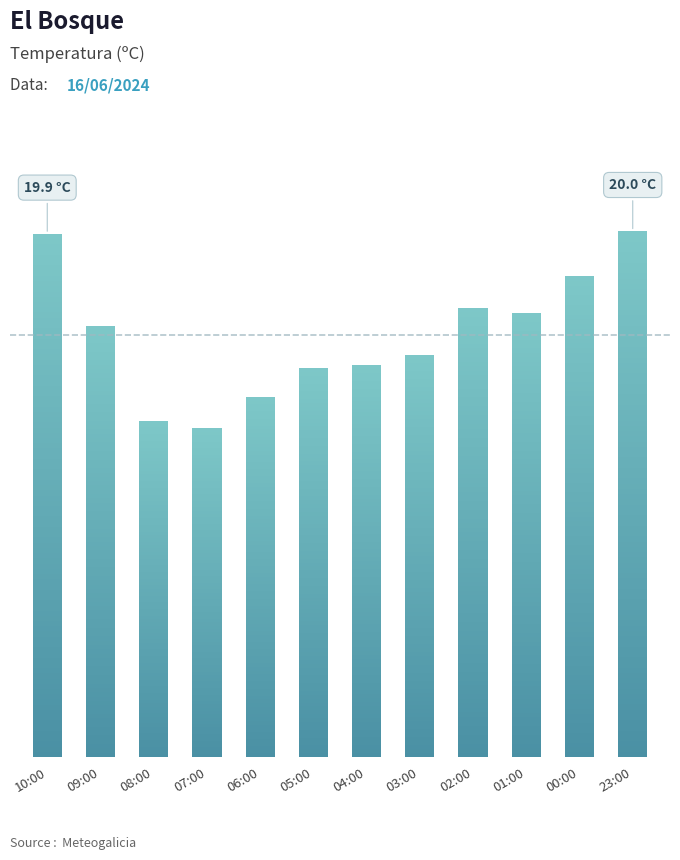

Does the chart contain any negative values?

No